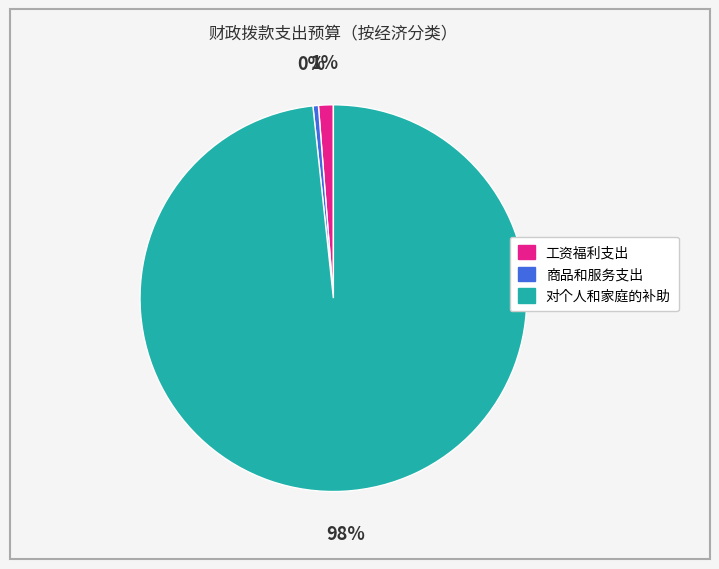

To the nearest percent, what is the average slice percentage?

33%